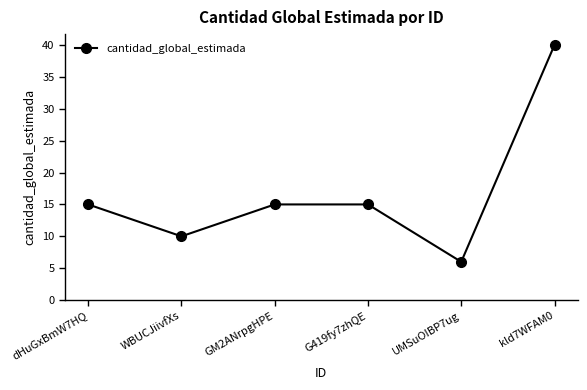

True or false: the data shows 15 at dHuGxBmW7HQ.

True